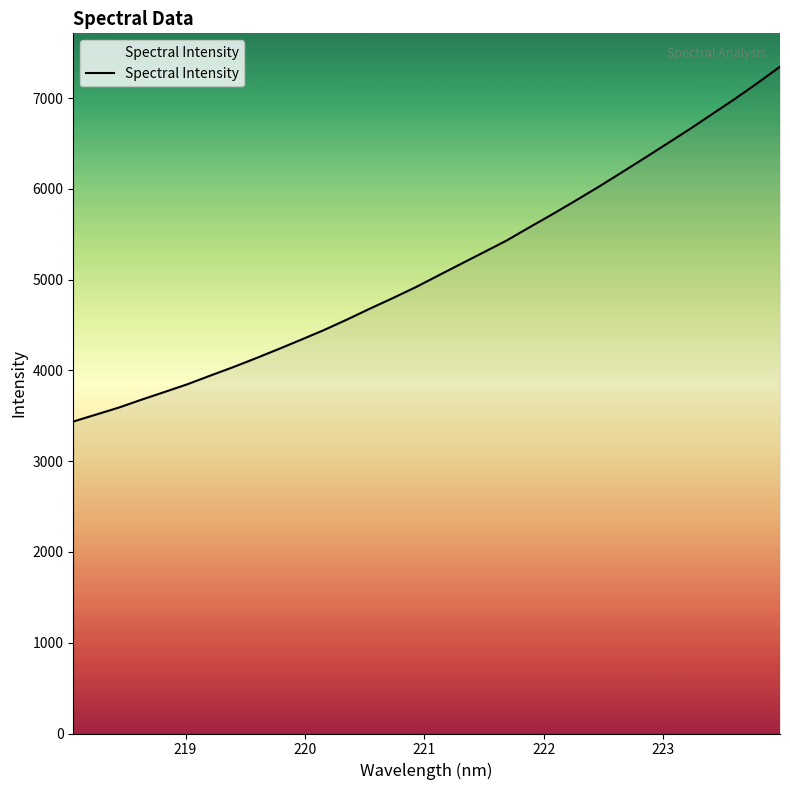

Reading left to right, list all the values displayed in this chart.

3437.5	3514.5	3591.7	3679.3	3763.2	3848.4	3943.2	4036.3	4134.6	4236.3	4340.6	4447.1	4561.7	4681.3	4797.2	4916.6	5046.3	5175.3	5303.4	5432.3	5577.9	5720.7	5868.0	6018.3	6174.9	6332.7	6493.0	6654.1	6822.1	6989.8	7165.3	7347.8